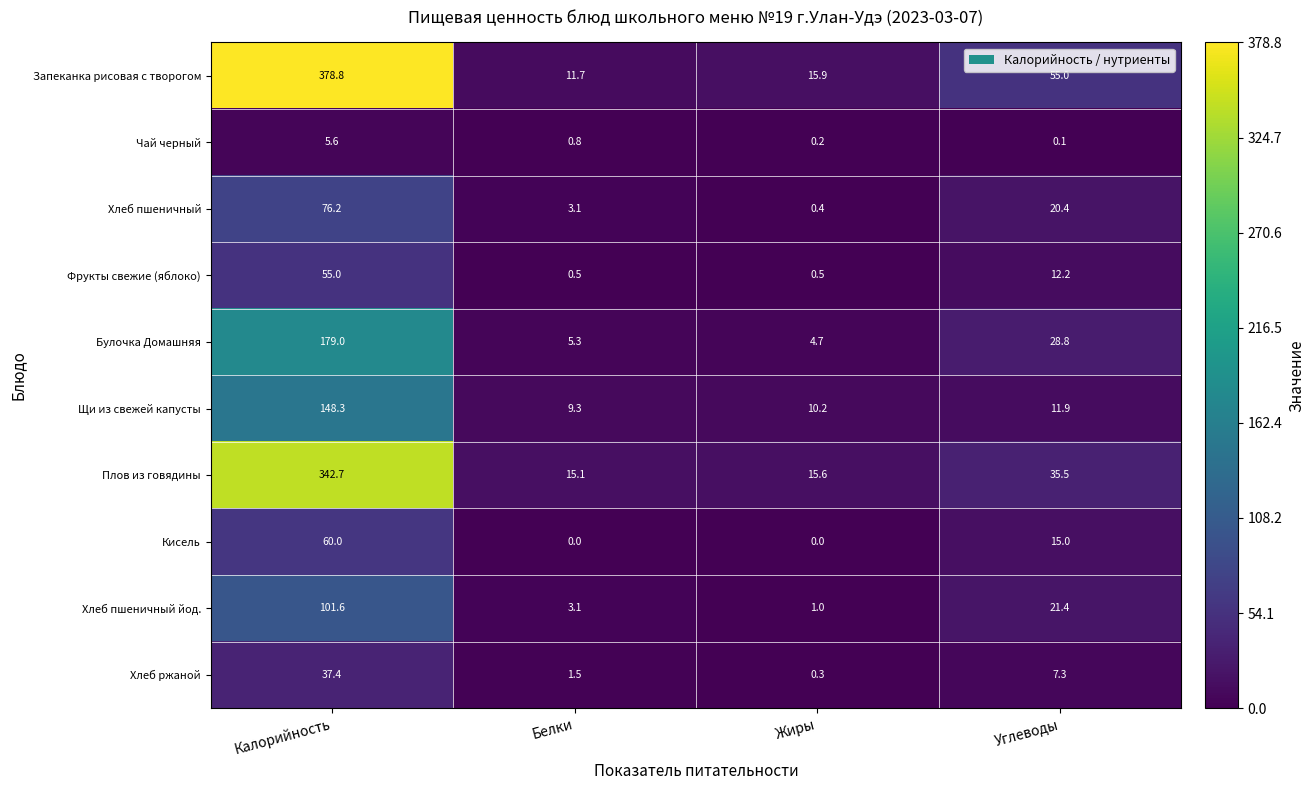

What is the maximum value shown in the chart?

378.8